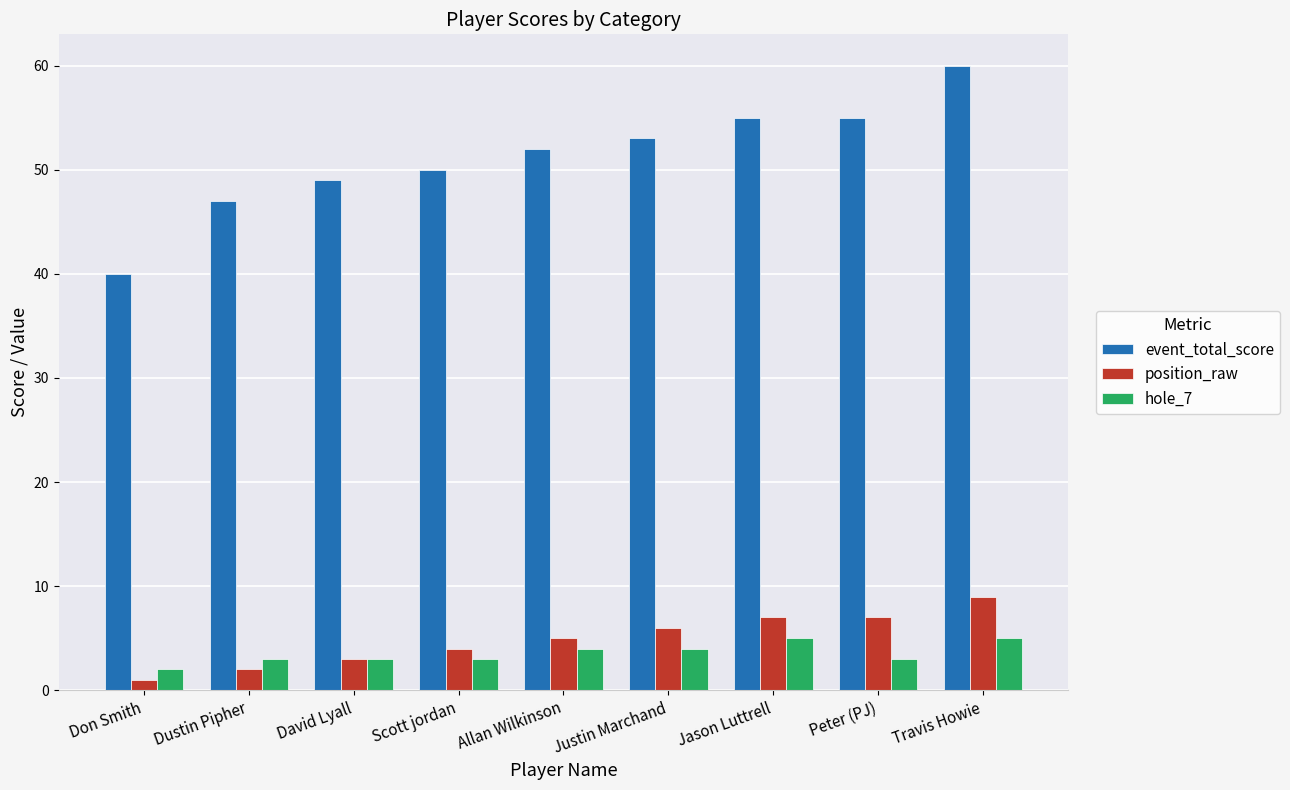

What is the label of the 1st bar from the right?

Travis Howie